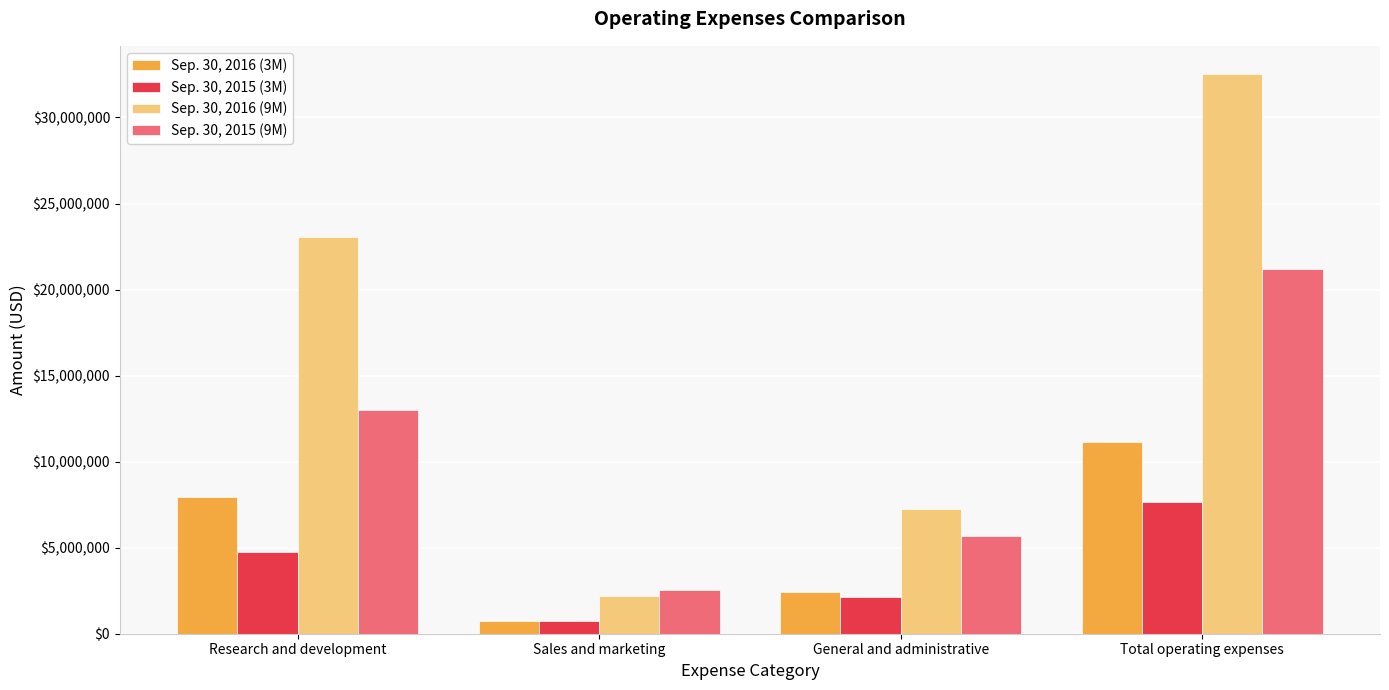

Reading left to right, what are all the values shown in this chart?

Sep. 30, 2016 (3M): Research and development=7944465	Sales and marketing=736751	General and administrative=2450778	Total operating expenses=11131994
Sep. 30, 2015 (3M): Research and development=4758590	Sales and marketing=767762	General and administrative=2156965	Total operating expenses=7683317
Sep. 30, 2016 (9M): Research and development=23080918	Sales and marketing=2189995	General and administrative=7266843	Total operating expenses=32537756
Sep. 30, 2015 (9M): Research and development=13008190	Sales and marketing=2518114	General and administrative=5663583	Total operating expenses=21189887